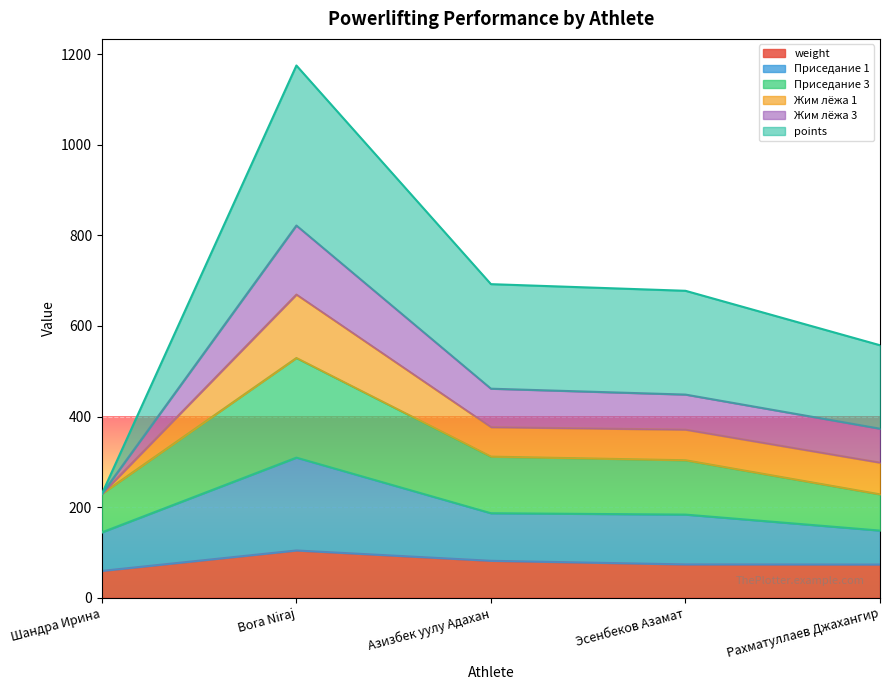

What is the approximate value of weight at Рахматуллаев Джахангир?

73.1